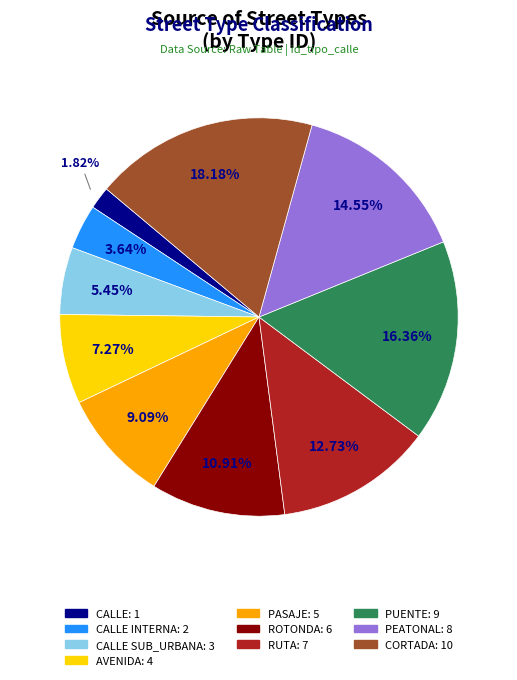

Is there any slice that represents more than half of the pie?

No